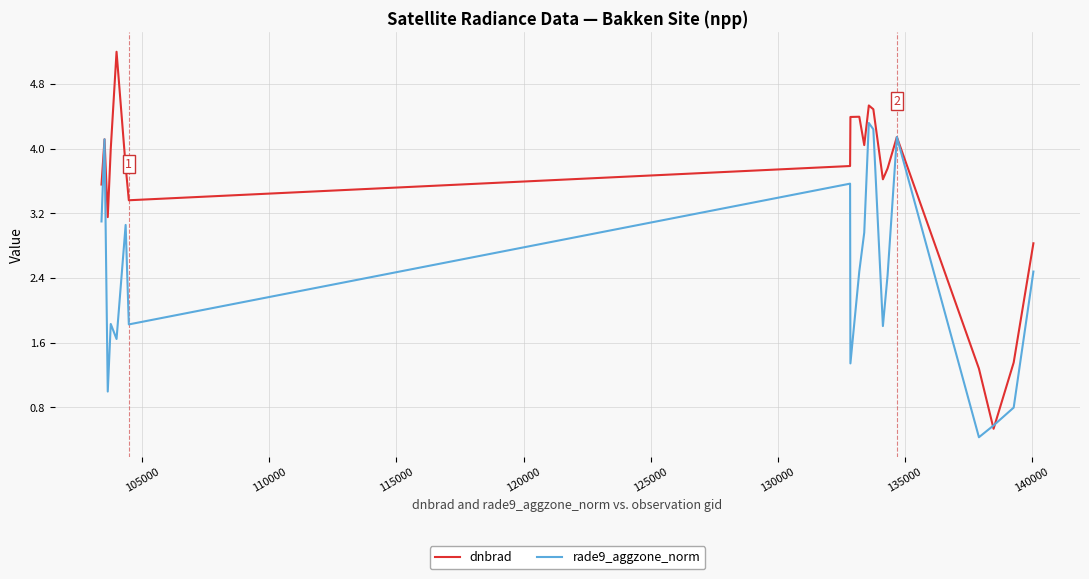

Which series has the largest range (max minus min)?

dnbrad